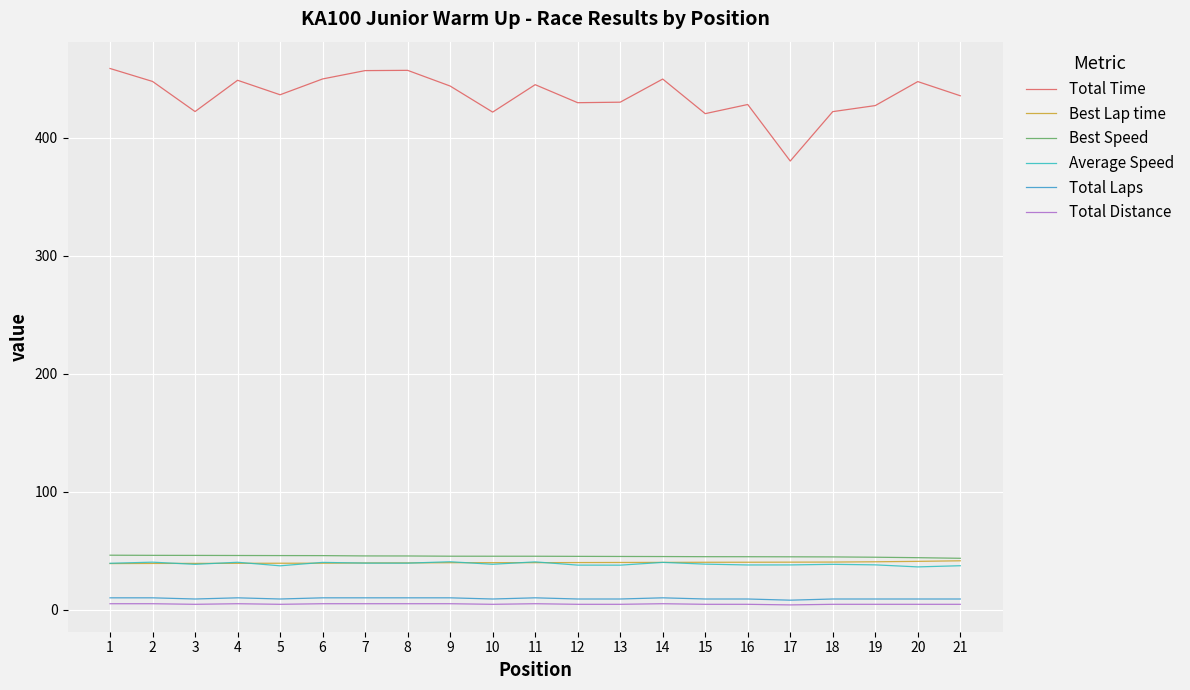

True or false: Total Time and Best Lap time cross at least once.

False